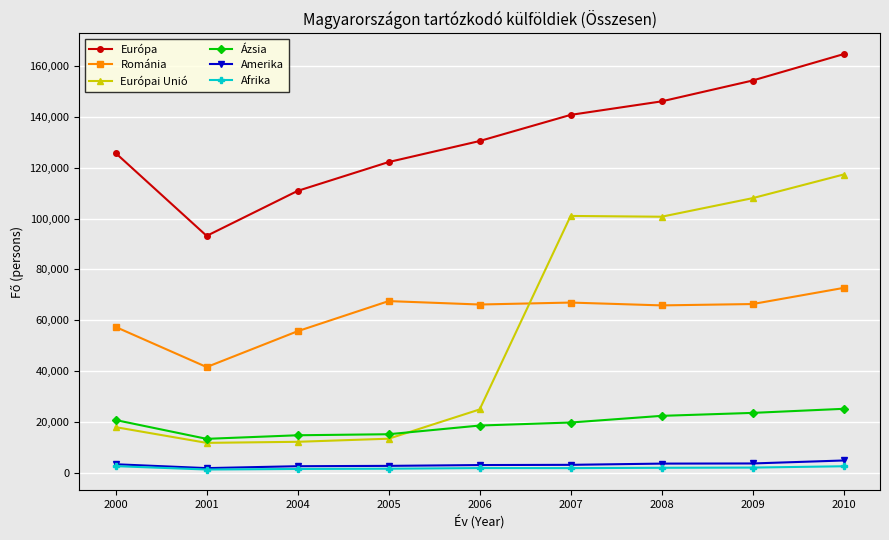

True or false: Európa has more than 1 interior local peaks.

False